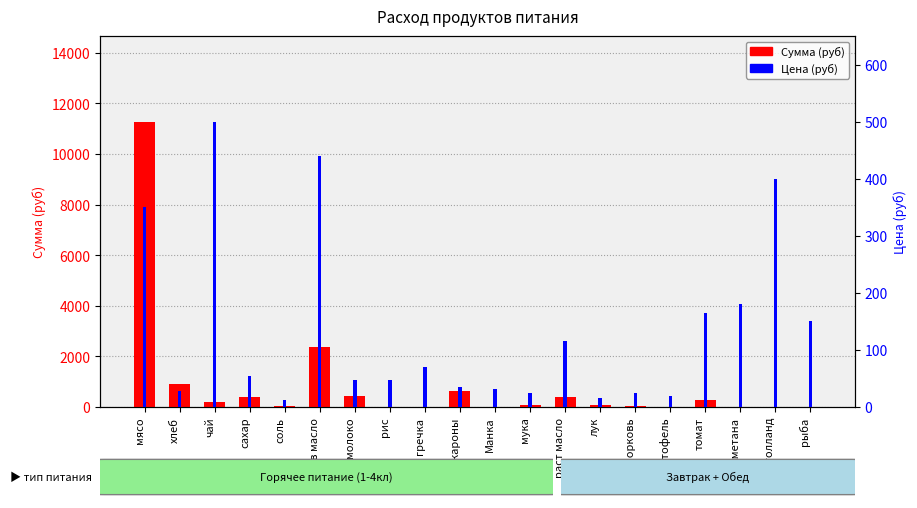

What position from the left is томат?

17